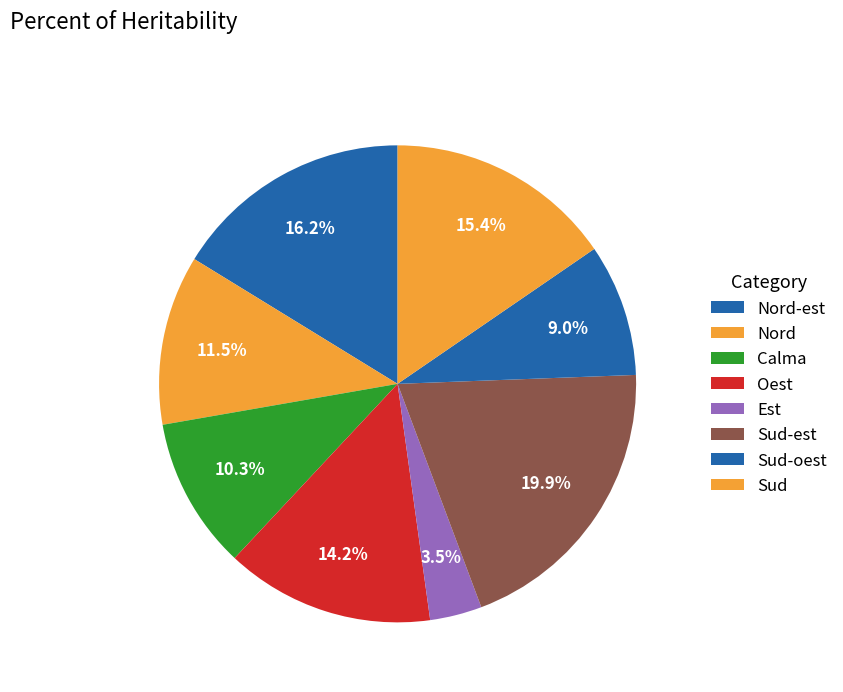

Is there any slice that represents more than half of the pie?

No